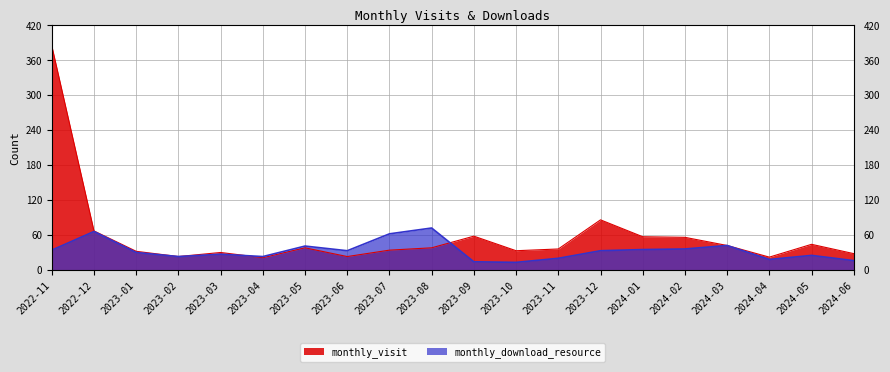

Reading right to left, extract all data points from this chart.

monthly_visit: 2024-06=28	2024-05=44	2024-04=22	2024-03=42	2024-02=56	2024-01=57	2023-12=86	2023-11=36	2023-10=33	2023-09=58	2023-08=38	2023-07=34	2023-06=23	2023-05=38	2023-04=21	2023-03=30	2023-02=23	2023-01=32	2022-12=67	2022-11=385
monthly_download_resource: 2024-06=16	2024-05=25	2024-04=18	2024-03=42	2024-02=36	2024-01=35	2023-12=33	2023-11=20	2023-10=13	2023-09=14	2023-08=72	2023-07=62	2023-06=33	2023-05=41	2023-04=23	2023-03=27	2023-02=23	2023-01=30	2022-12=66	2022-11=34